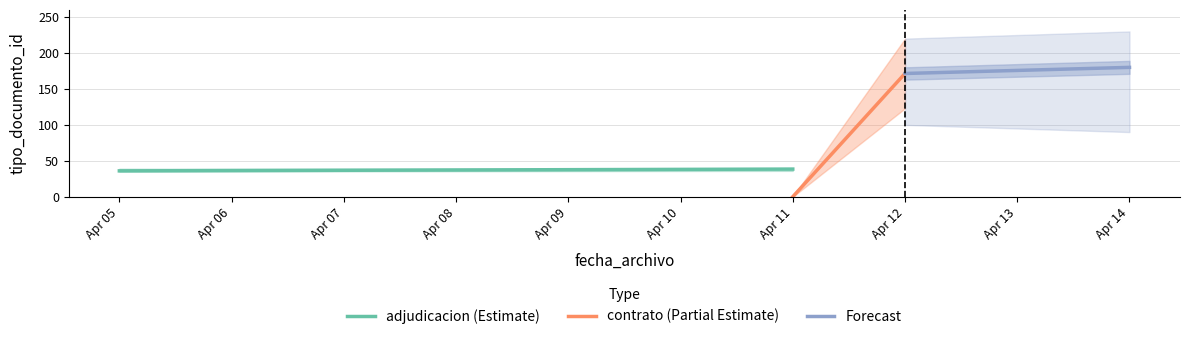

Which has a higher value, Apr 11 or Apr 05?

Apr 11